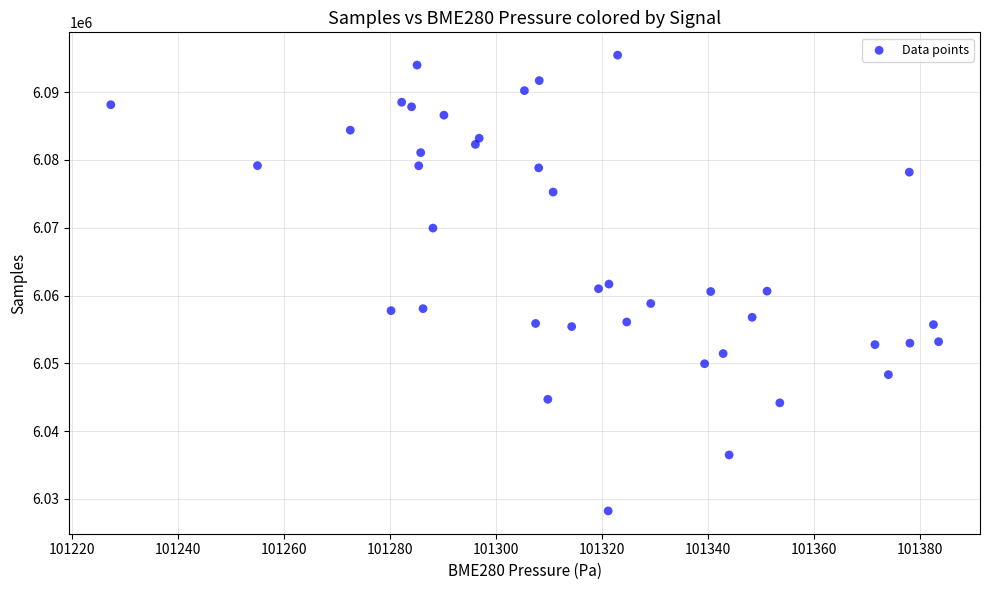

What is the range of Y values (max minus min)?

67218